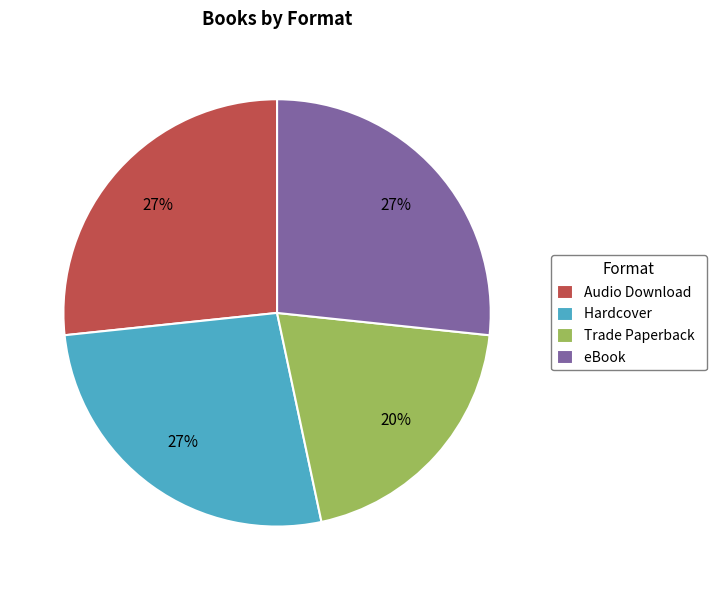

Which category has the smallest portion of the pie?

Trade Paperback